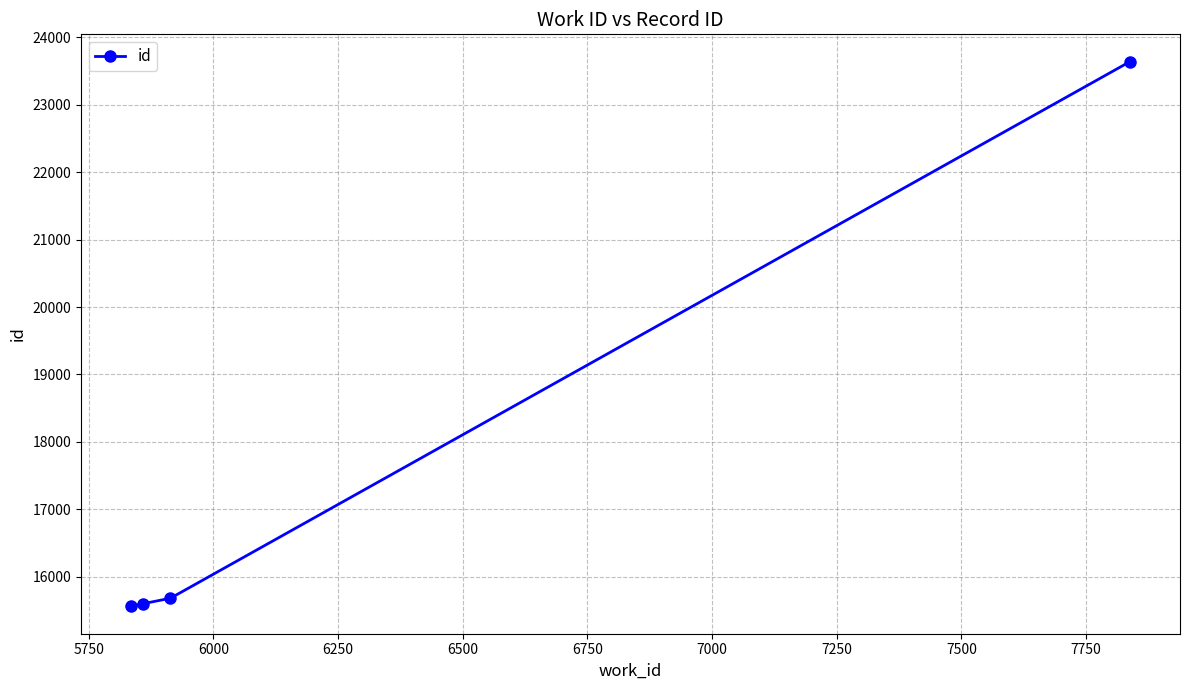

What is the value of the 3rd point from the left?

15682